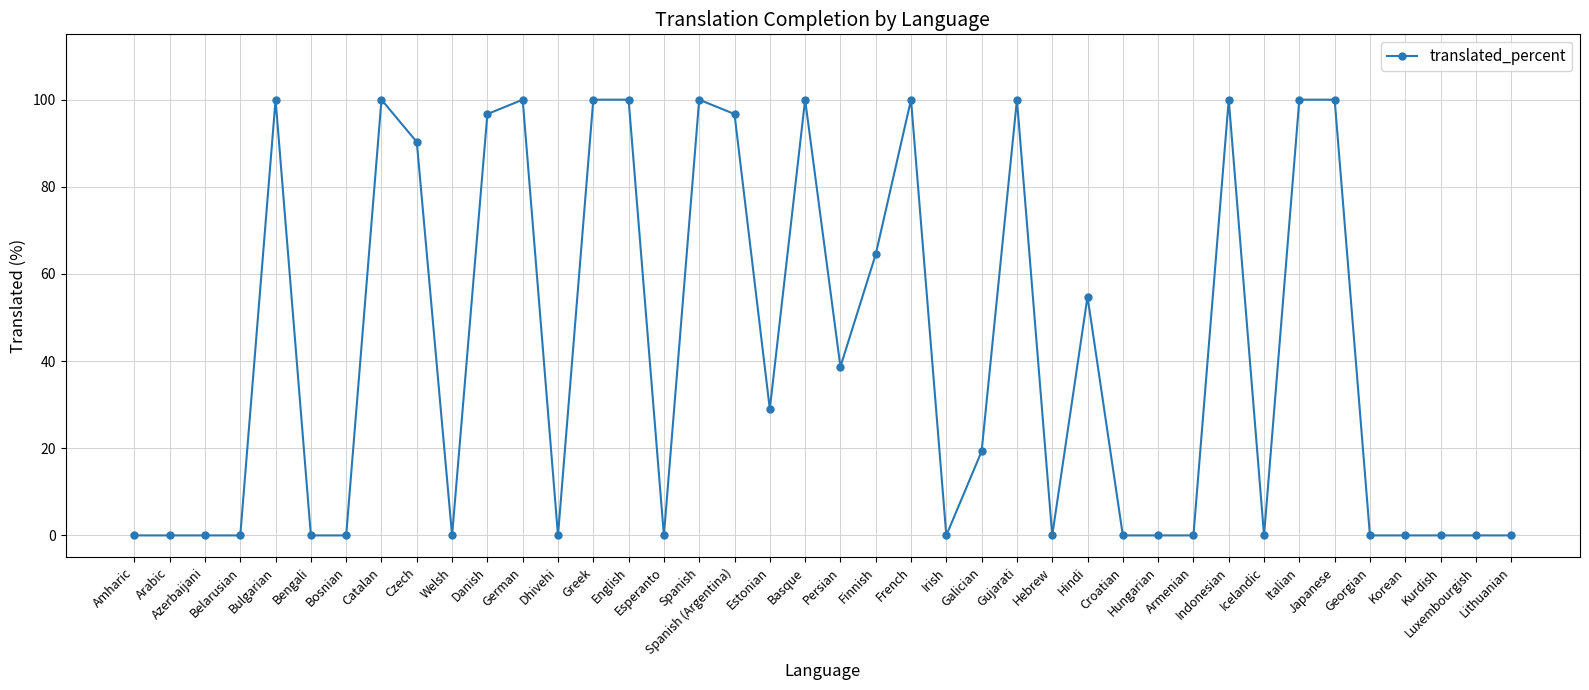

How many values are below 19?

20